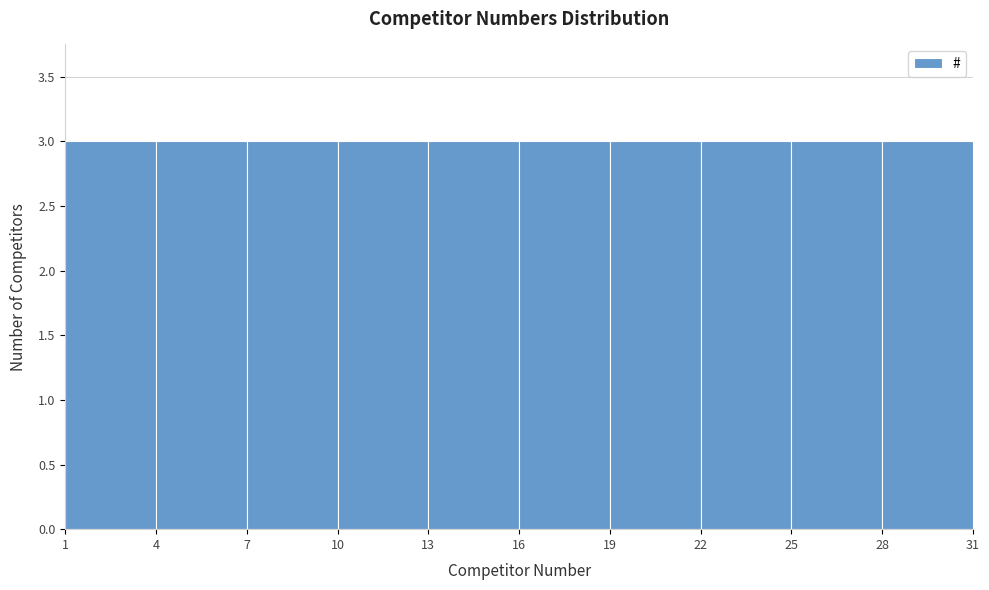

How tall is the bar that spans 25 to 28 on the x-axis? The values are not printed on the chart, so give them approximately, as read against the axis.

3